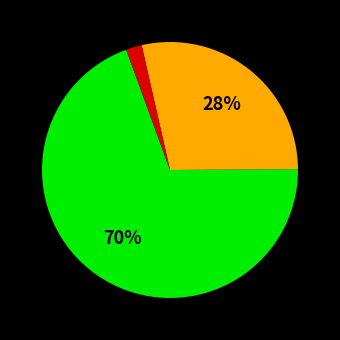

How many slices are in this pie chart?

3